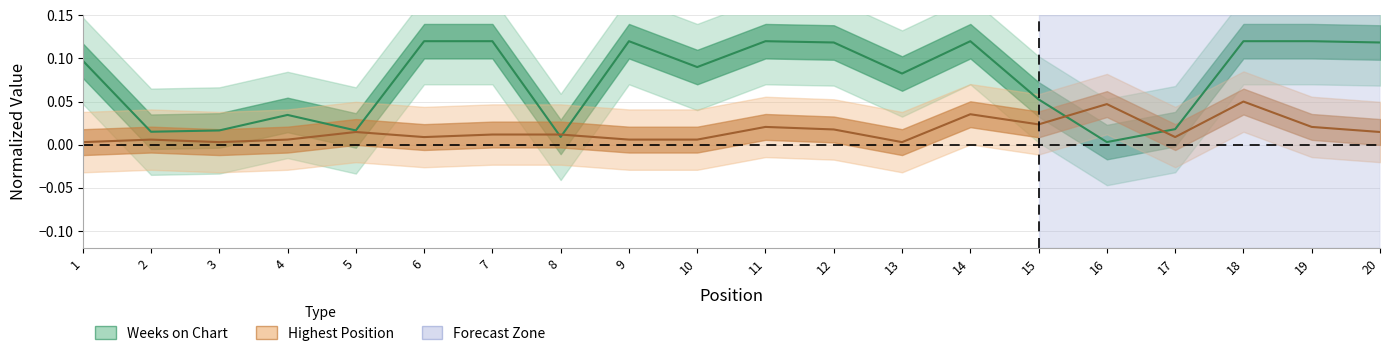

Which label corresponds to the largest value in the chart?

6